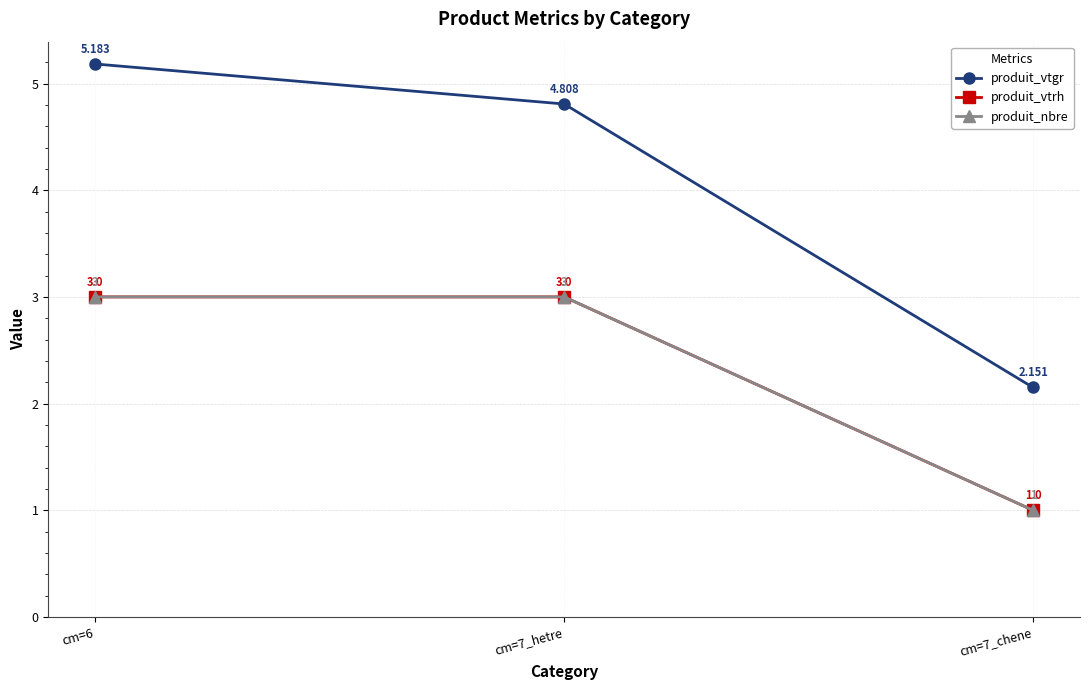

Is this an area chart (filled region under the line)?

No